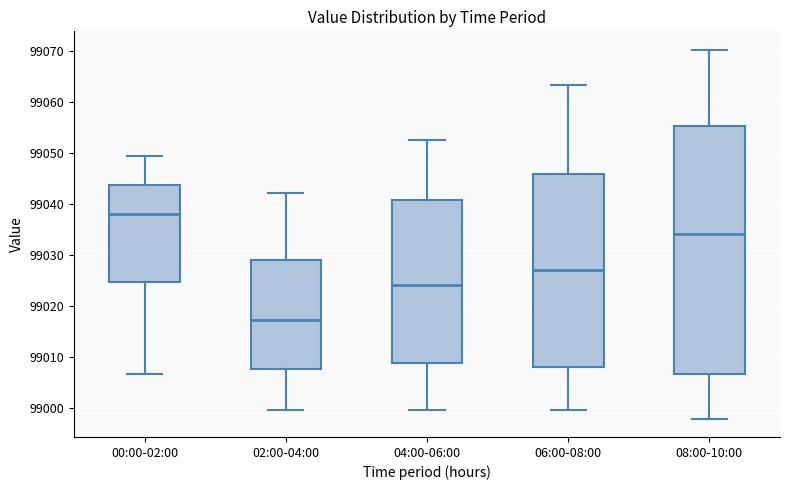

Reading left to right, read every box against the y-axis: the position of its median line, the range the box covers, and the ends of its whiskers. The values are not printed on the chart, so give them approximately, as read against the axis.

00:00-02:00: median 99038, box 99025 to 99044, whiskers 99007 to 99049
02:00-04:00: median 99017, box 99008 to 99029, whiskers 99000 to 99042
04:00-06:00: median 99024, box 99009 to 99041, whiskers 99000 to 99053
06:00-08:00: median 99027, box 99008 to 99046, whiskers 99000 to 99063
08:00-10:00: median 99034, box 99007 to 99055, whiskers 98998 to 99070